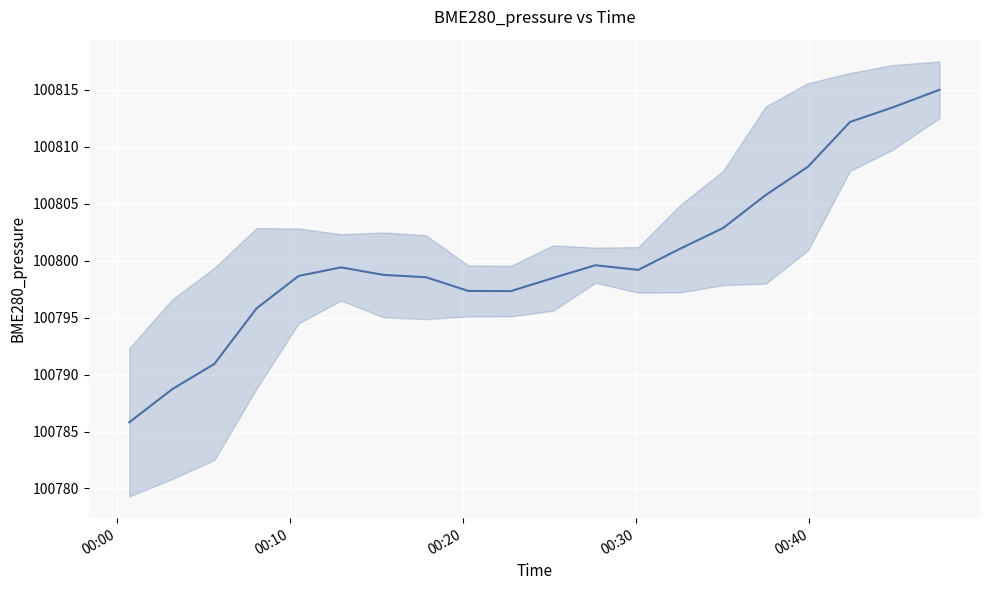

What is the average value?

100800.4